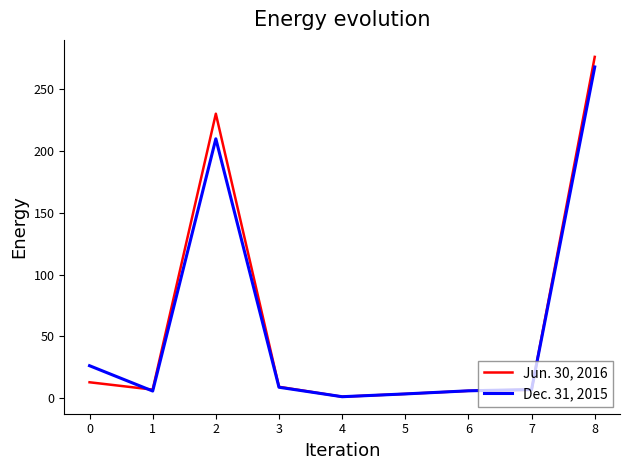

Which series has the largest range (max minus min)?

Jun. 30, 2016